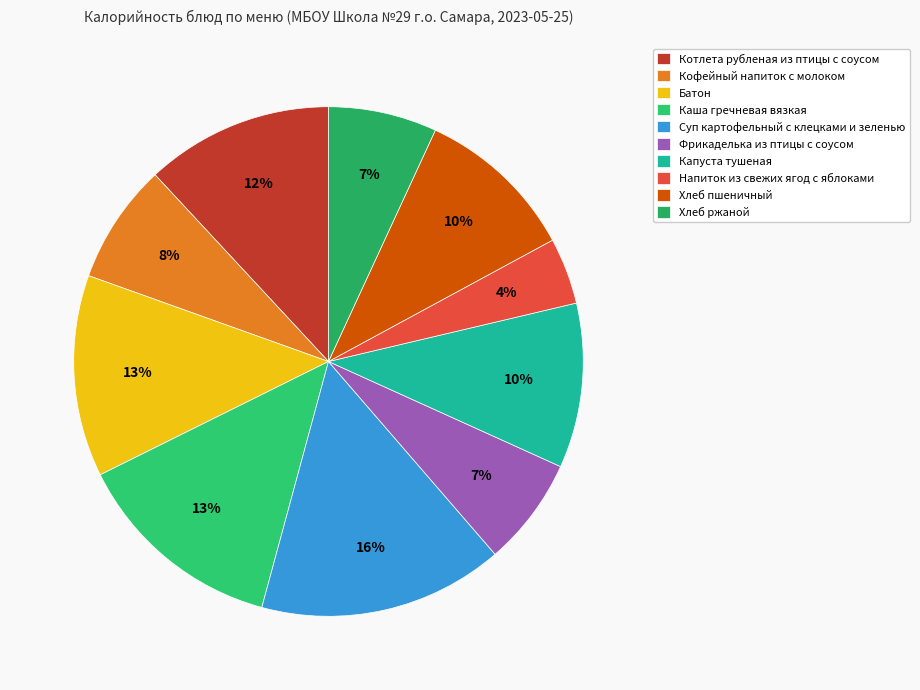

Which has a higher value, Фрикаделька из птицы с соусом or Напиток из свежих ягод с яблоками?

Фрикаделька из птицы с соусом